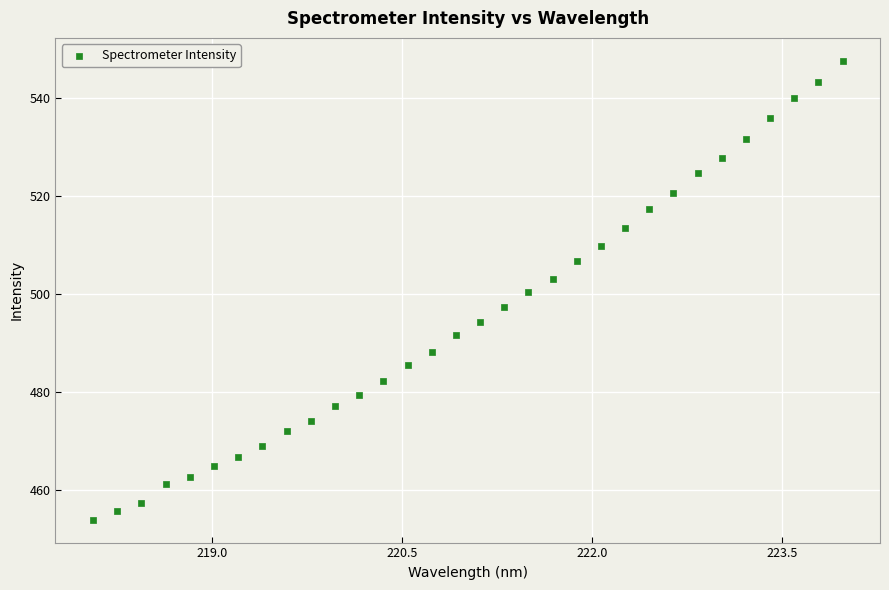

What is the range of X values (max minus min)?

5.9